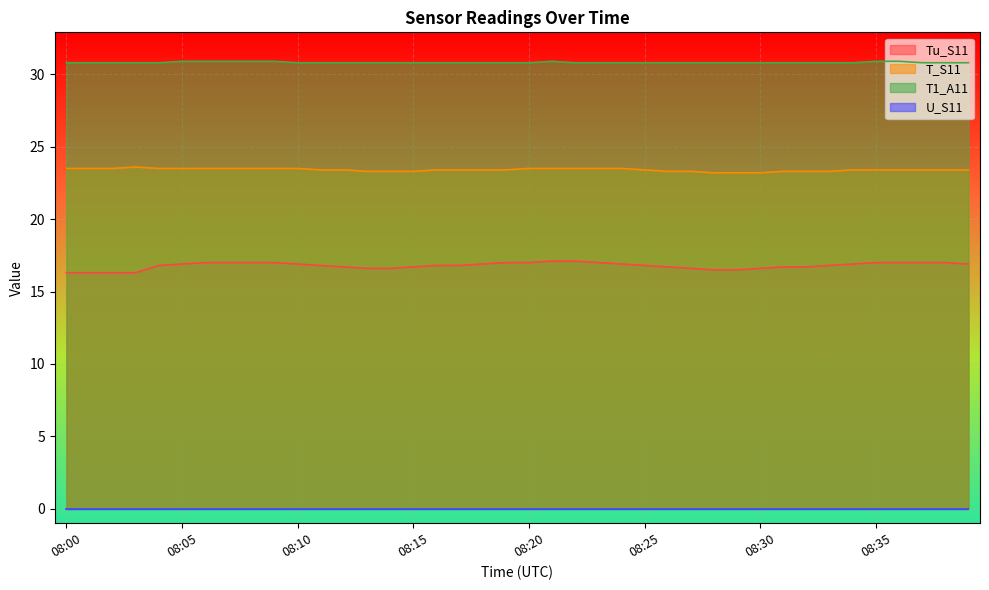

Count the number of data series in this chart.

4